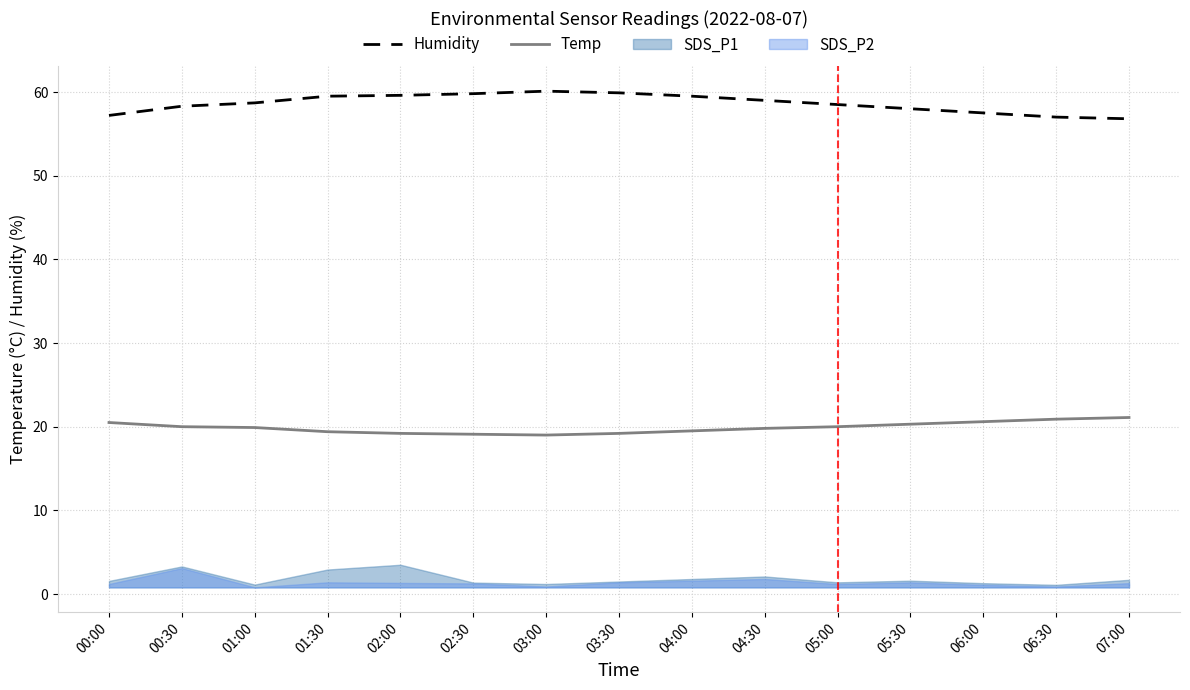

Which series has the largest total across all categories?

Humidity